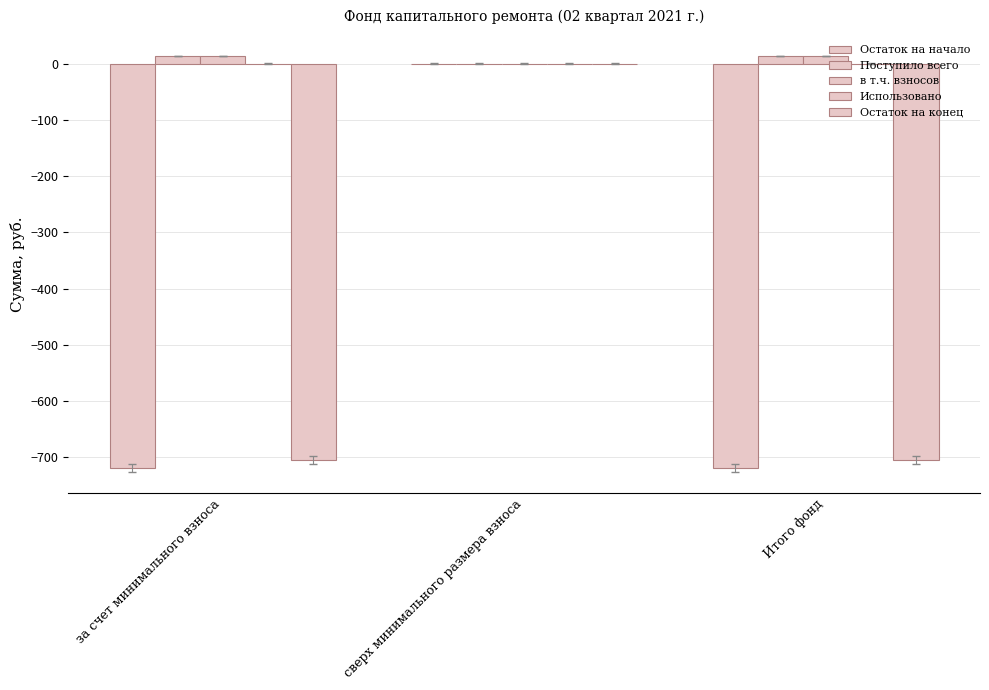

How many groups of bars are there?

3